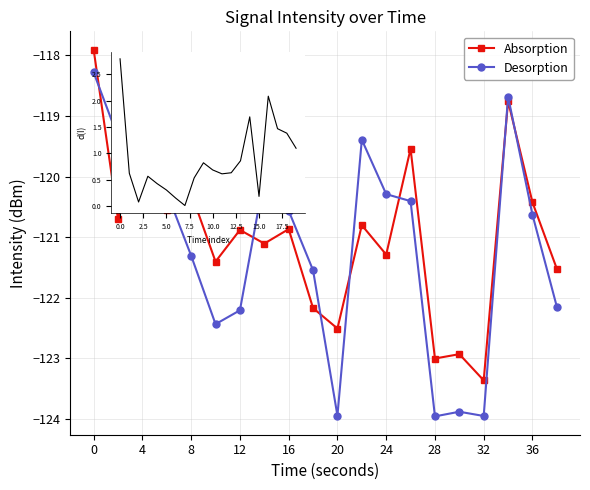

What is the difference between the second highest and minimum values in the Absorption series?

4.6